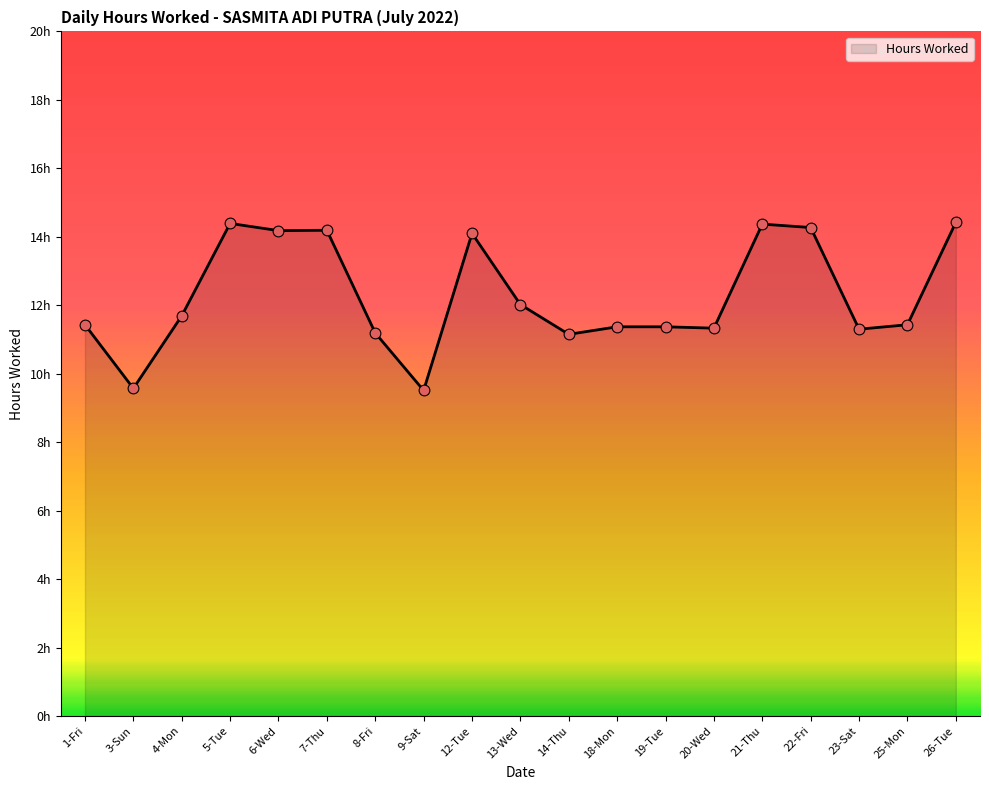

Between 1-Fri and 21-Thu, which is larger?

21-Thu